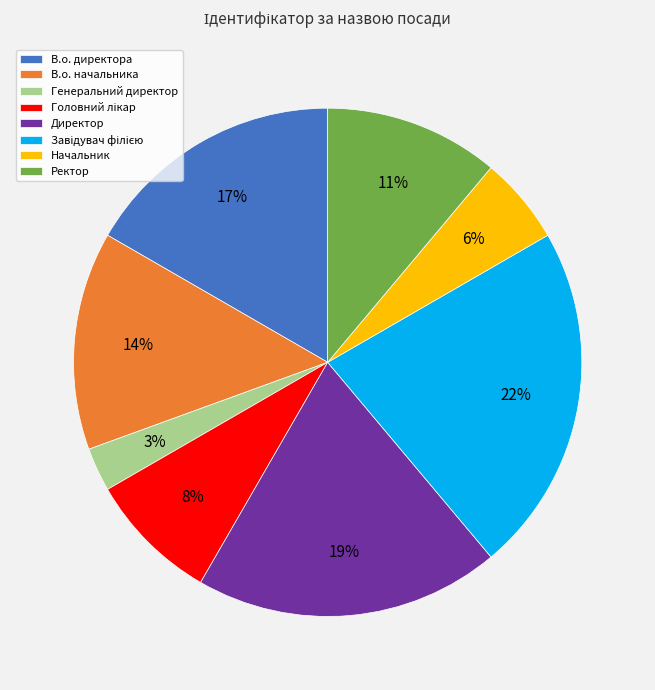

The Директор slice represents 5% of the pie. True or false?

False